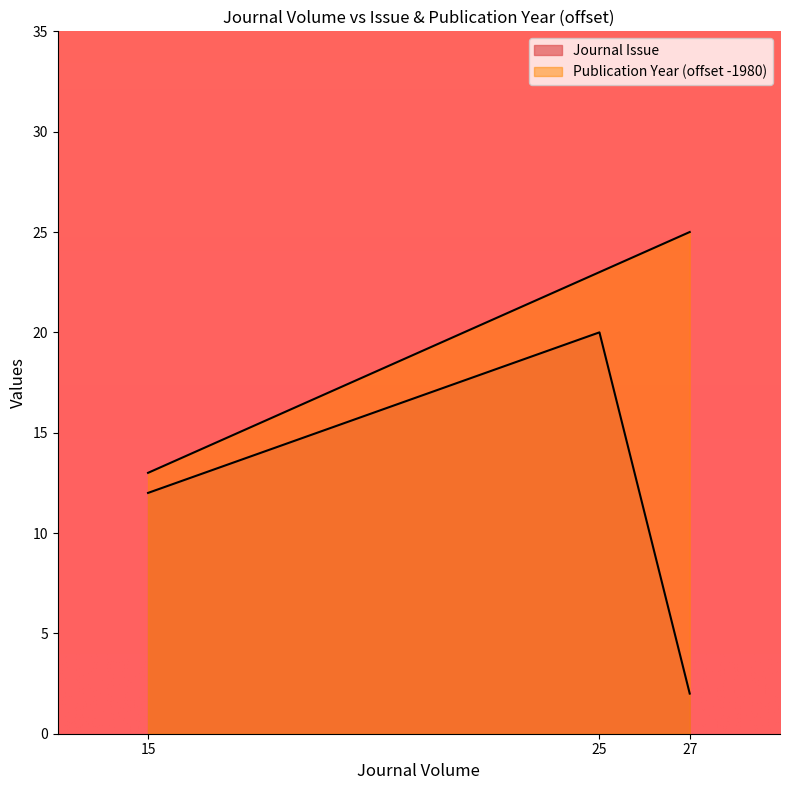

What is the minimum value for Publication Year?

13